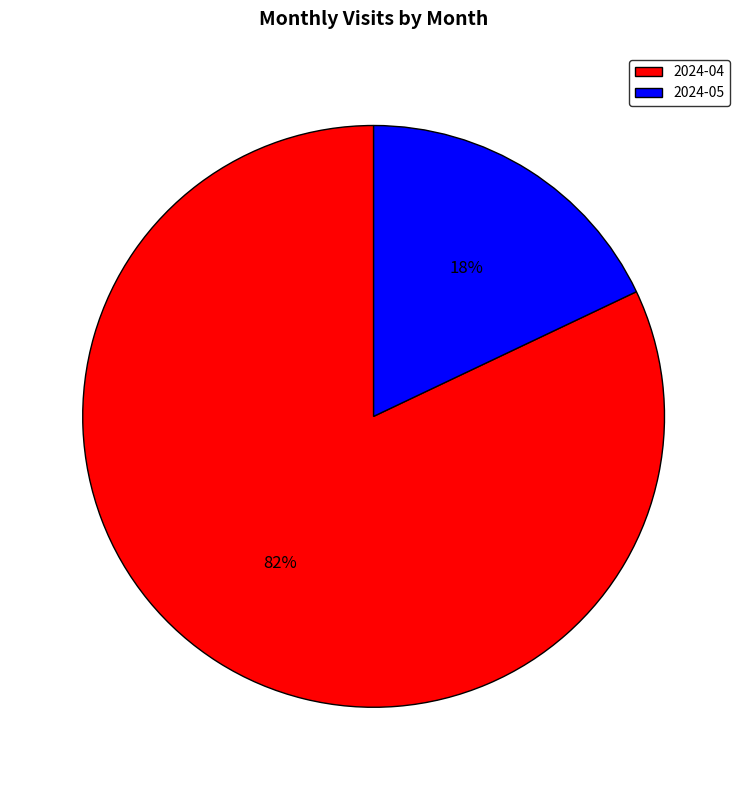

Which has a higher value, 2024-04 or 2024-05?

2024-04